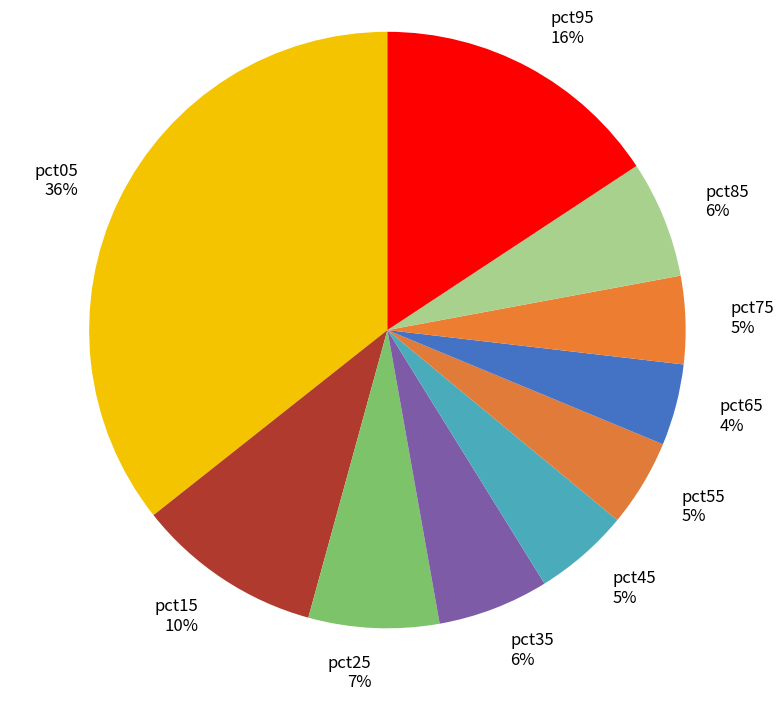

Do pct15 and pct75 together represent more than half of the pie?

No